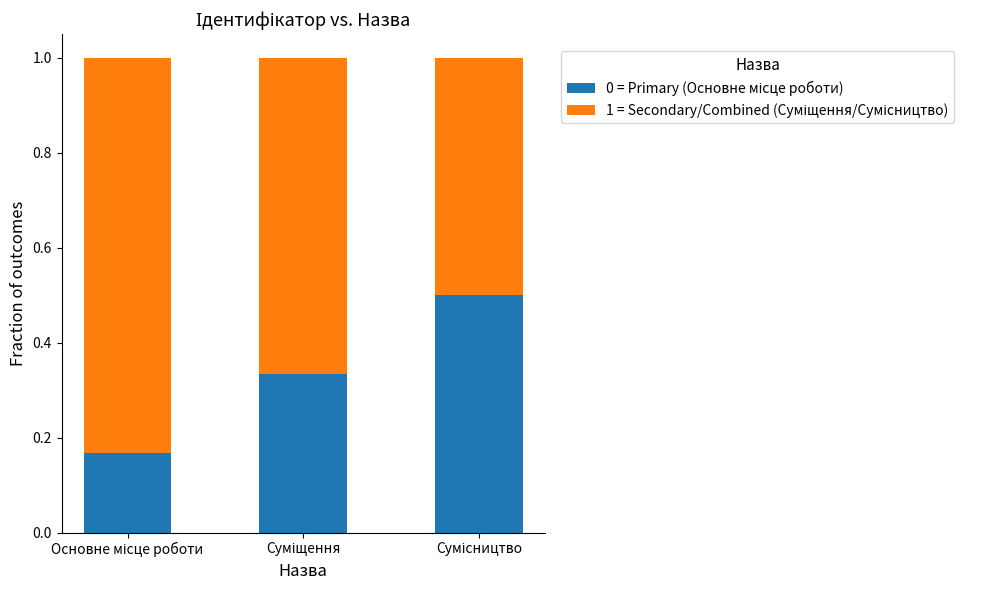

What is the label of the 2nd bar from the right?

Суміщення